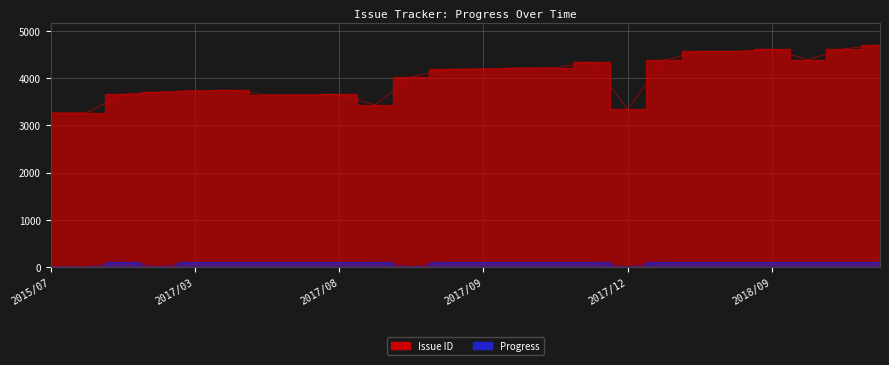

Which series has the largest range (max minus min)?

Issue ID